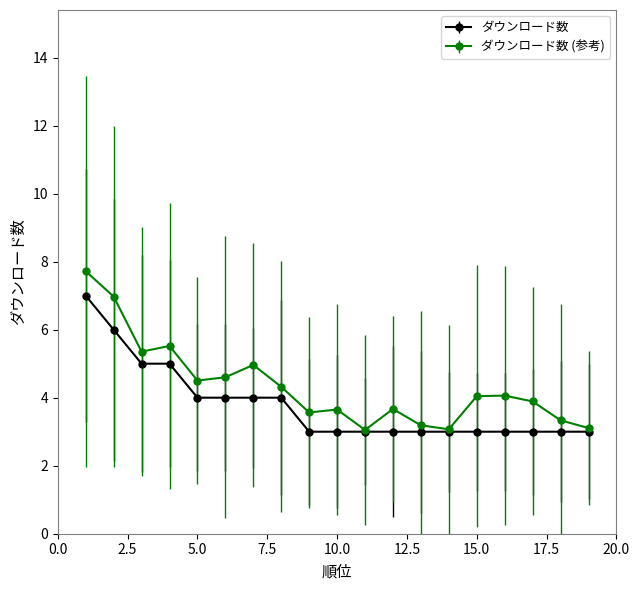

List the series in order of their peak value, highest first.

ダウンロード数 (参考), ダウンロード数